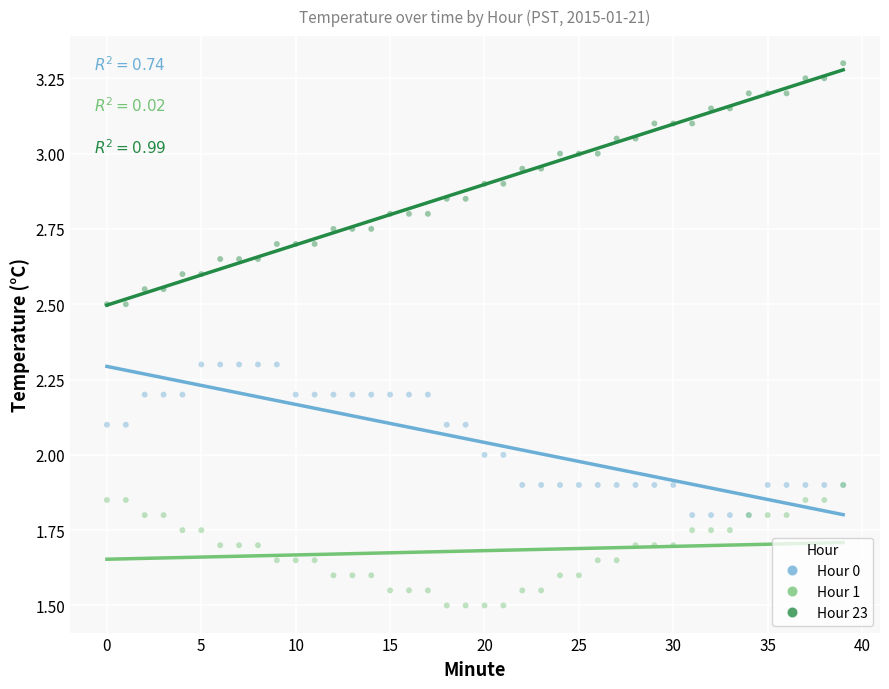

Which series contains the lowest Y value?

Hour 1